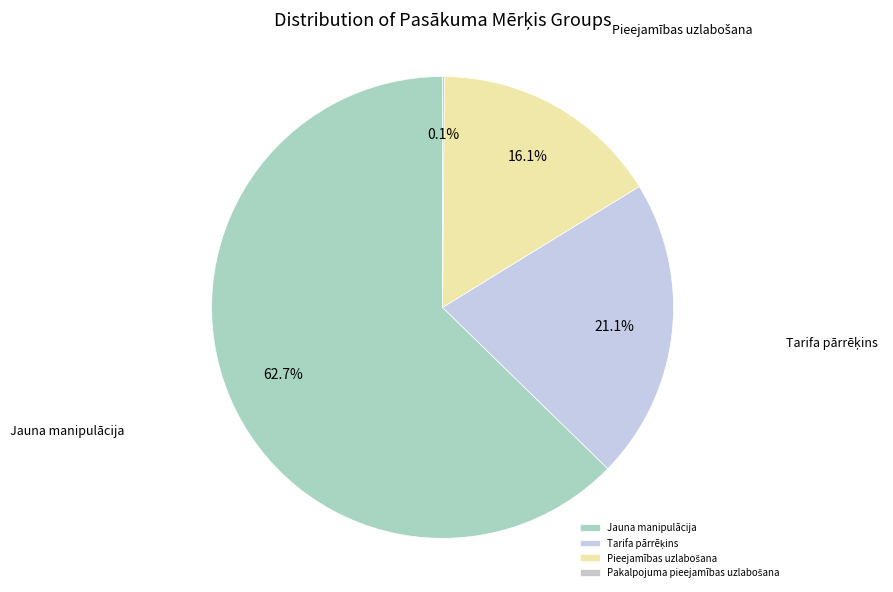

Which category has the biggest portion of the pie?

Jauna manipulācija